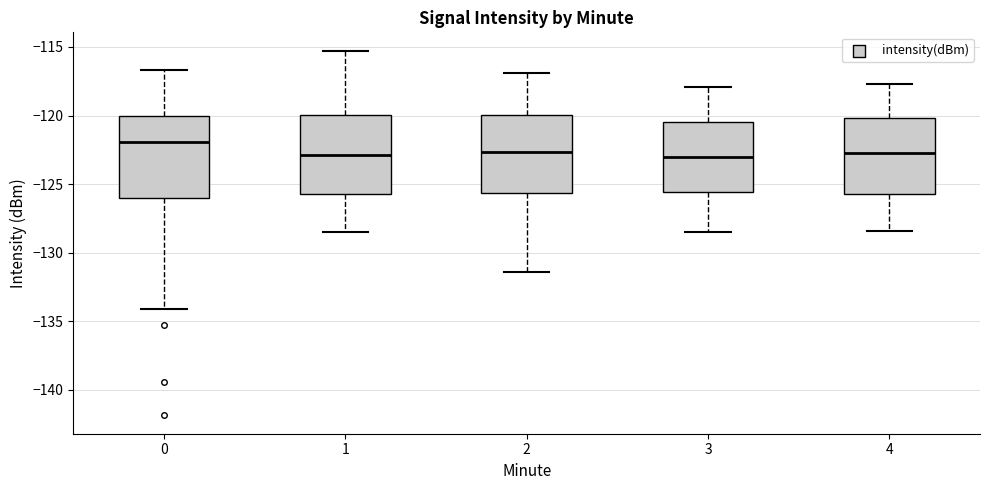

Reading left to right, read every box against the y-axis: the position of its median line, the range the box covers, and the ends of its whiskers. The values are not printed on the chart, so give them approximately, as read against the axis.

0: median -122.0, box -126.0 to -120.0, whiskers -134.0 to -116.5
1: median -123.0, box -125.5 to -120.0, whiskers -128.5 to -115.5
2: median -122.5, box -125.5 to -120.0, whiskers -131.5 to -117.0
3: median -123.0, box -125.5 to -120.5, whiskers -128.5 to -118.0
4: median -122.5, box -125.5 to -120.0, whiskers -128.5 to -117.5